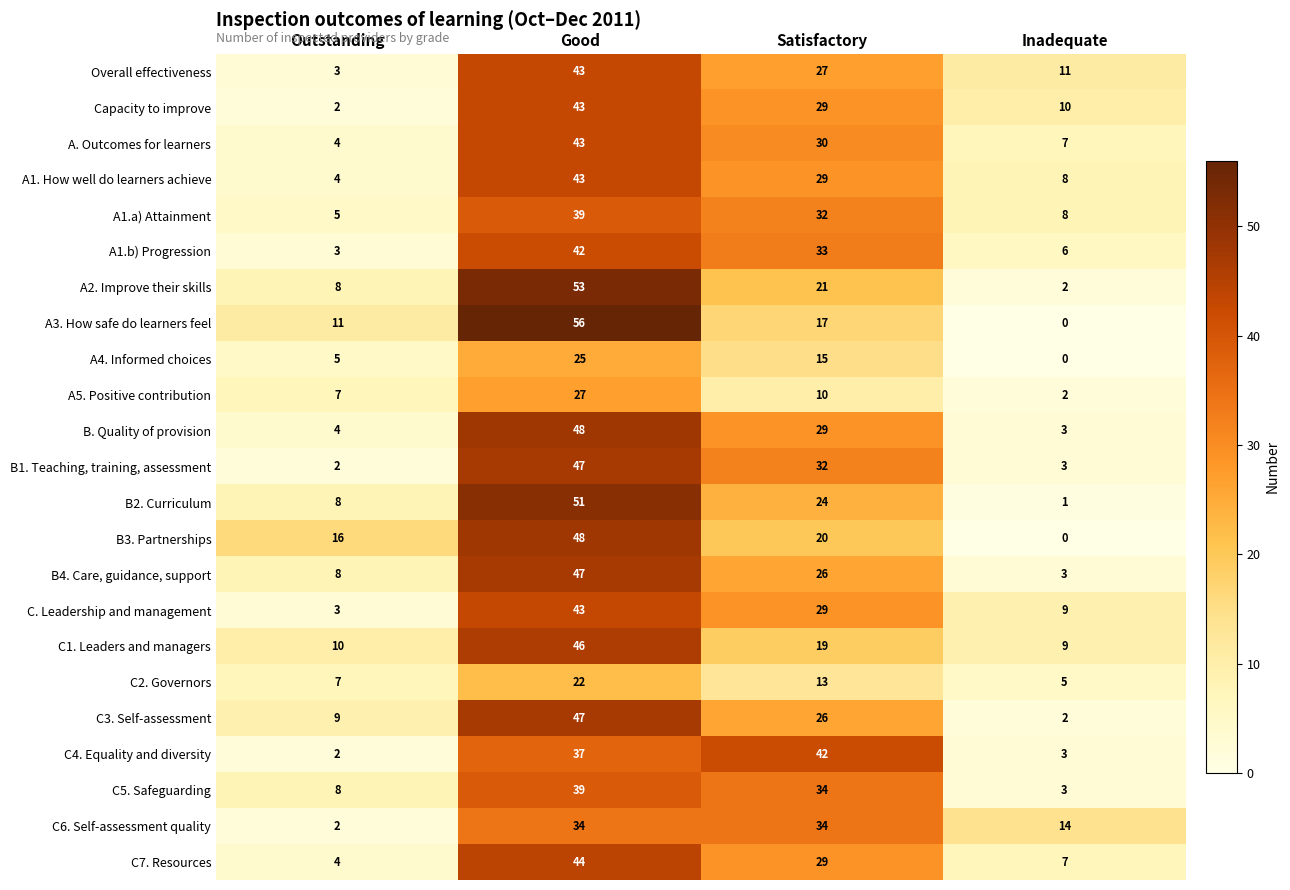

Between Good and Satisfactory, which series saw the biggest shift?

A3. How safe do learners feel